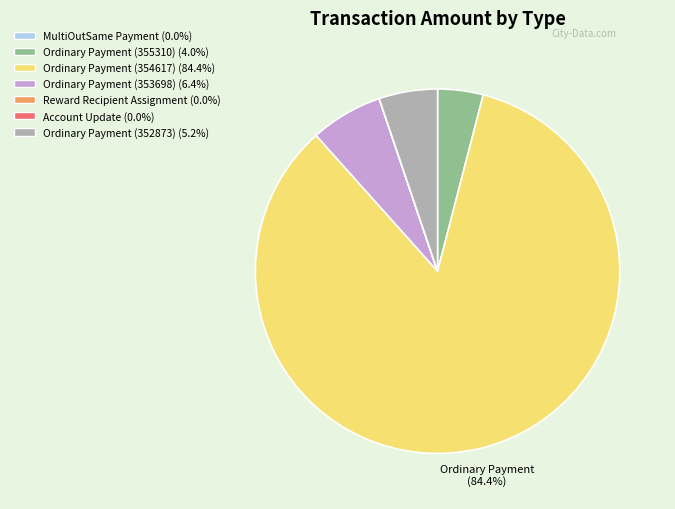

To the nearest percent, what percentage of the pie is Ordinary Payment (355310)?

4%